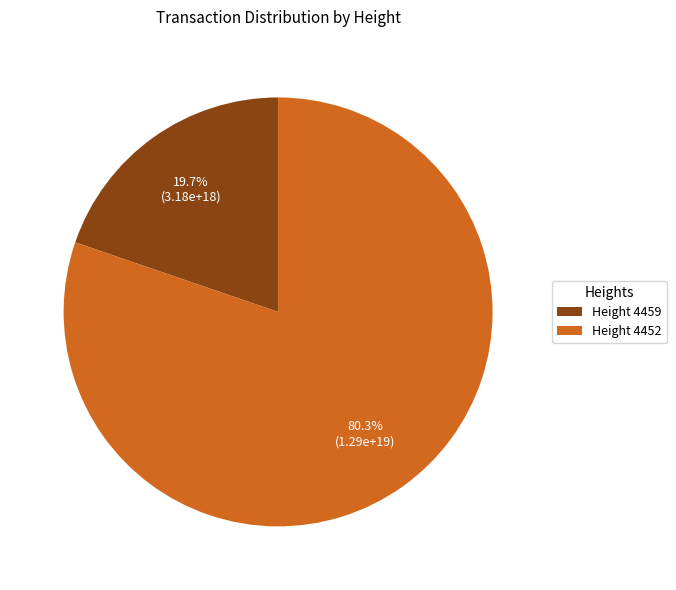

Which category has the biggest portion of the pie?

Height 4452